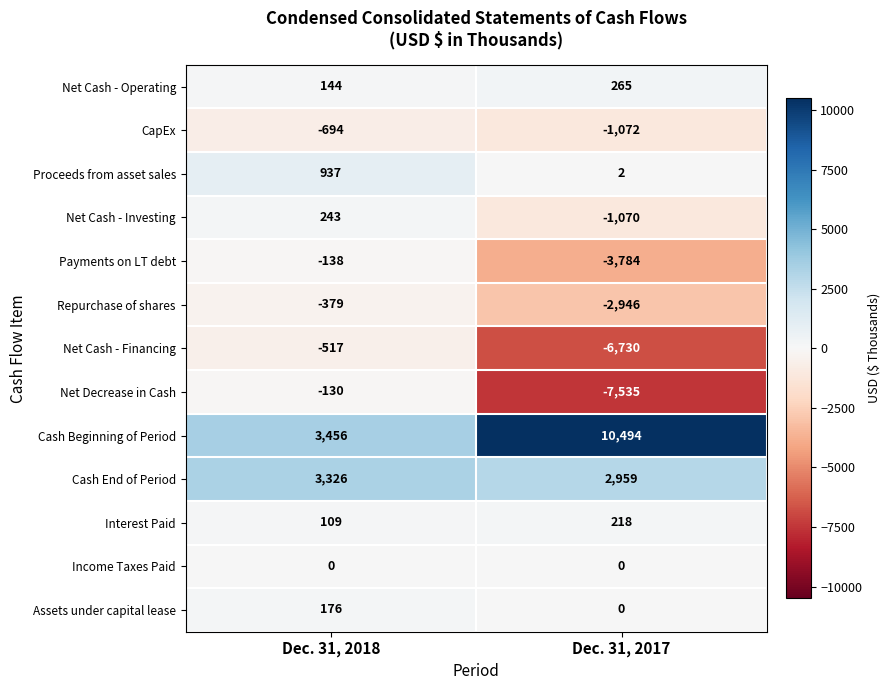

Which series has the largest total across all categories?

Cash Beginning of Period